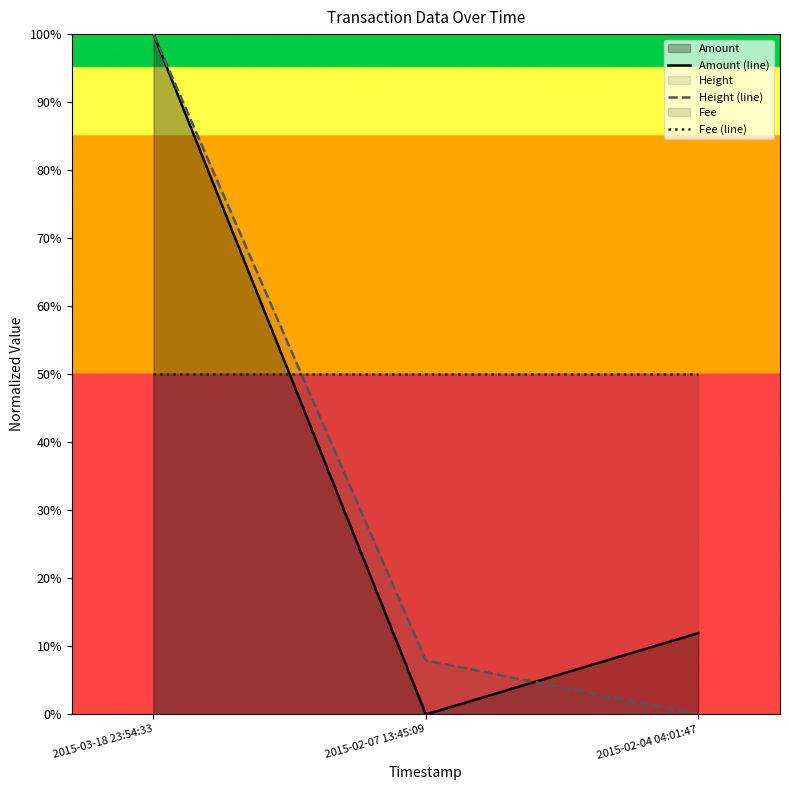

Is it true that Amount (line) equals 1.7 at 2015-03-18 23:54:33?

False